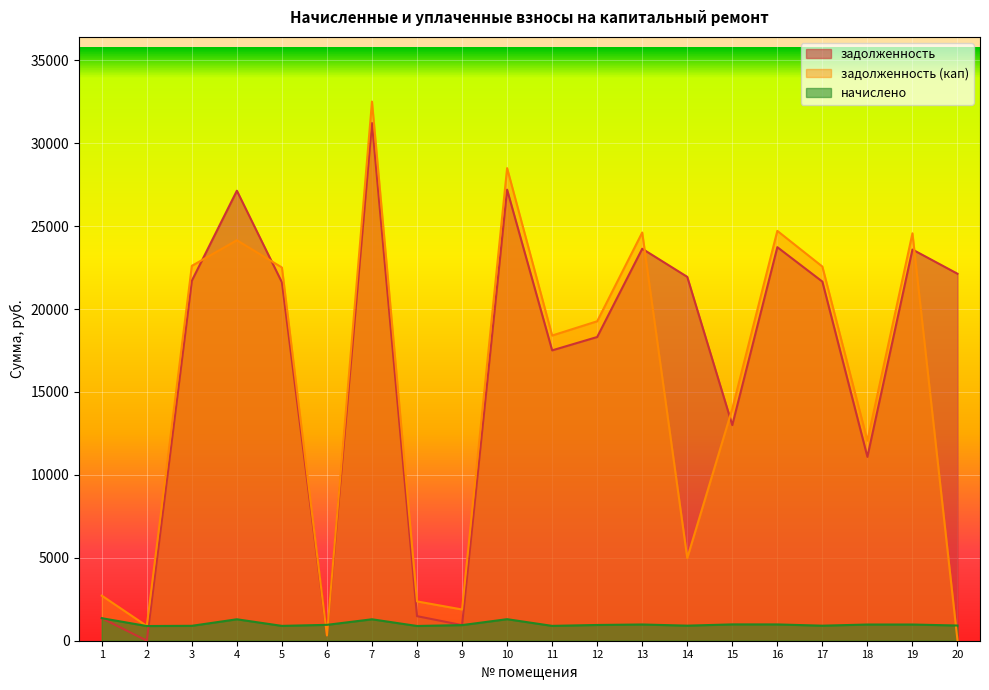

What are all the series names shown in the legend?

задолженность, задолженность (кап), начислено